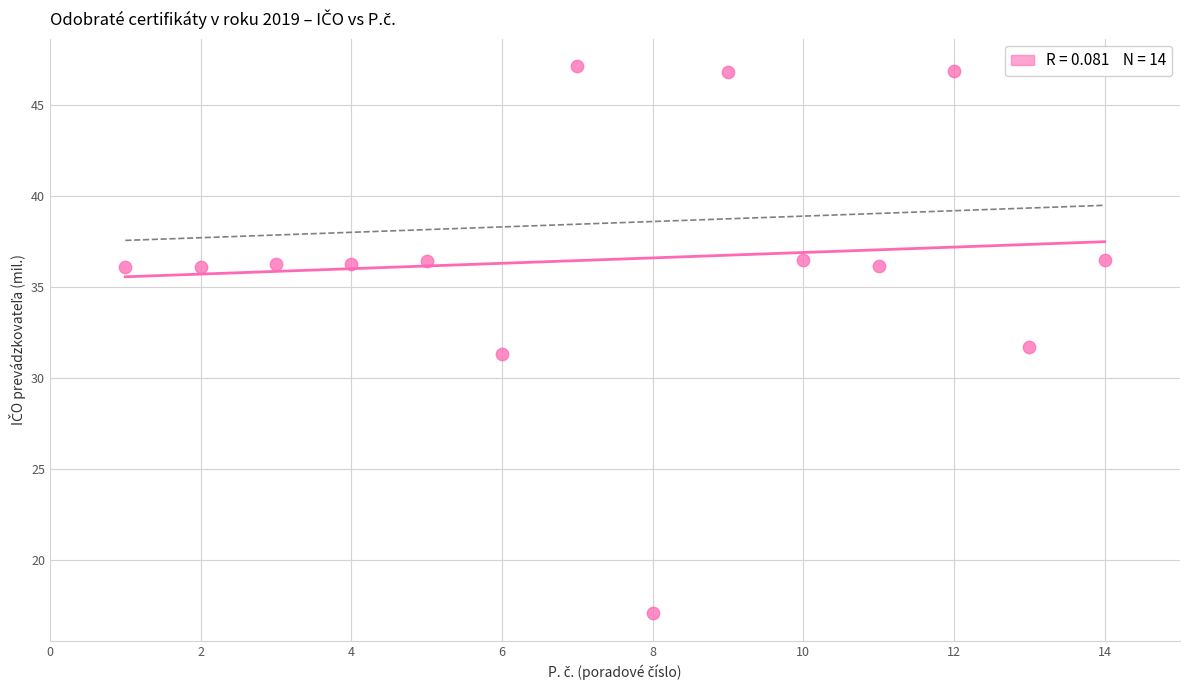

What is the range of X values (max minus min)?

13.0